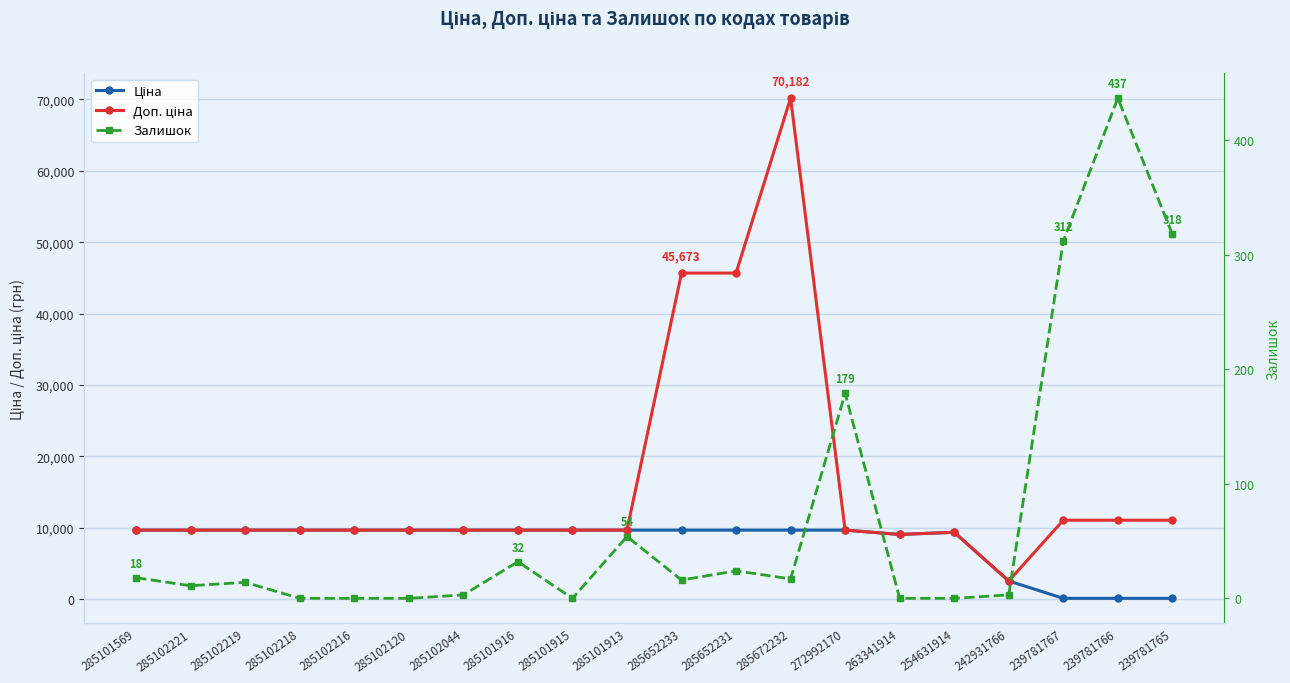

What is the difference between the second highest and minimum values in the Залишок series?

318.0